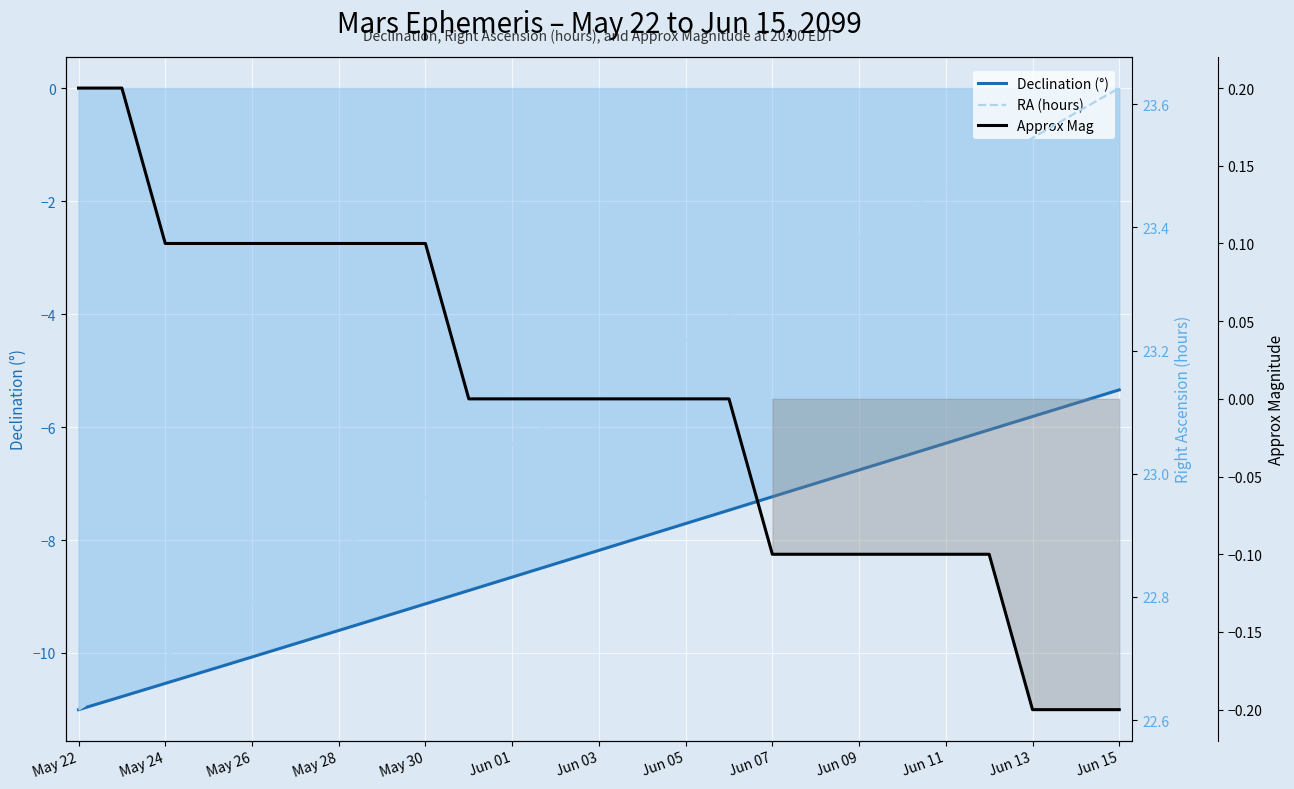

Which series has the largest total across all categories?

RA (hours)